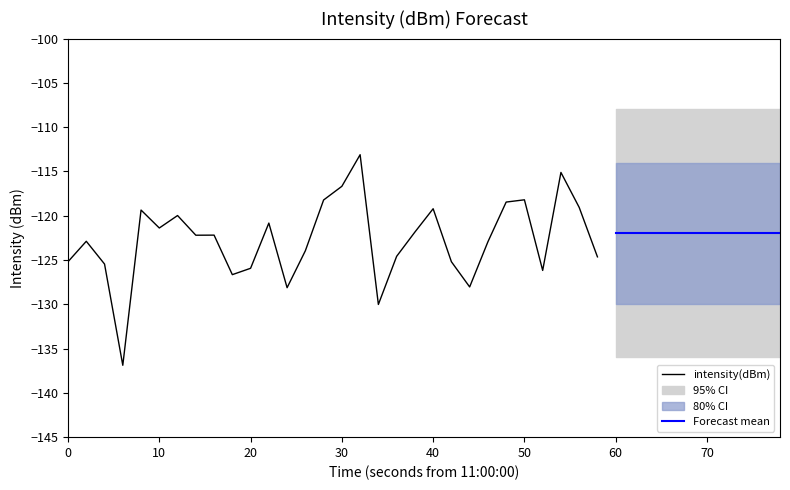

True or false: intensity(dBm) has a value of -125.2 at 0.

True